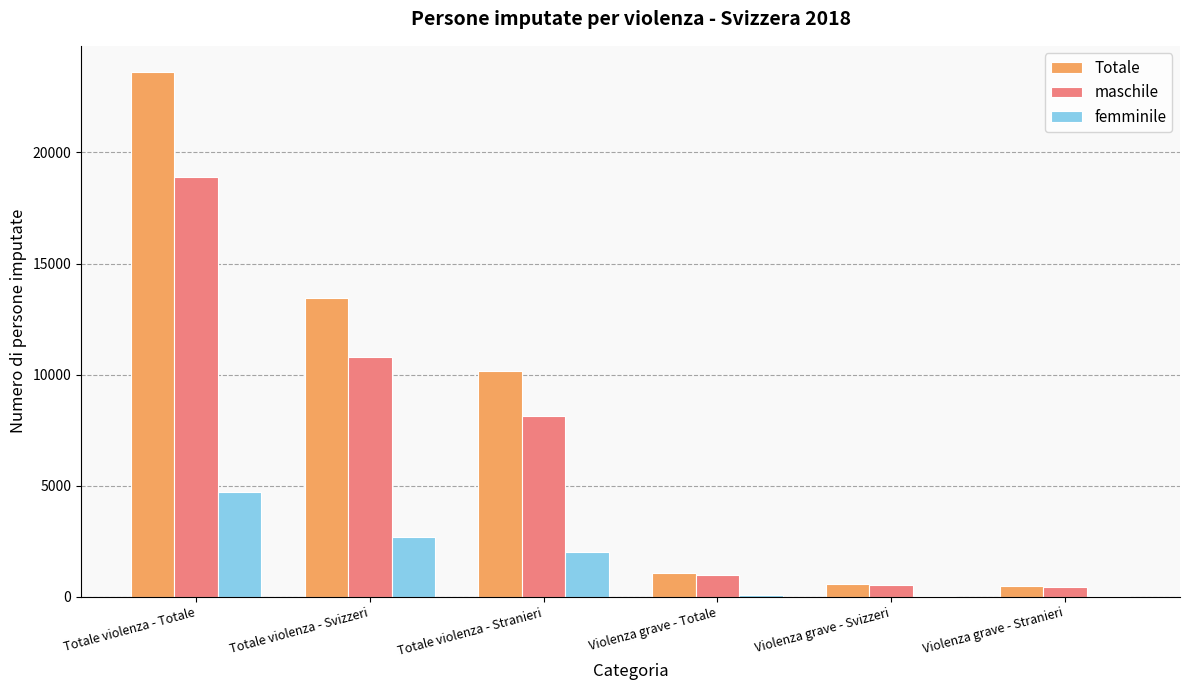

What are all the series names shown in the legend?

Totale, maschile, femminile